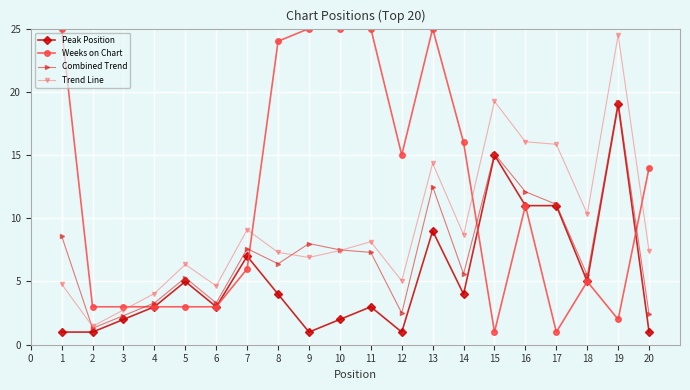

At how many categories does at least one series exceed 23?

7